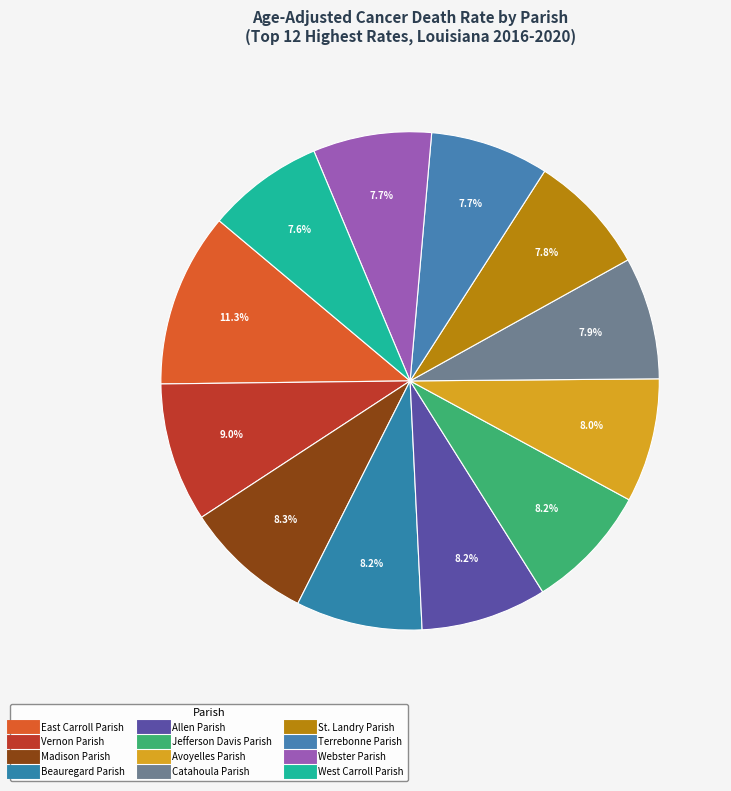

What percentage do Catahoula Parish and Terrebonne Parish together represent?

15.6%